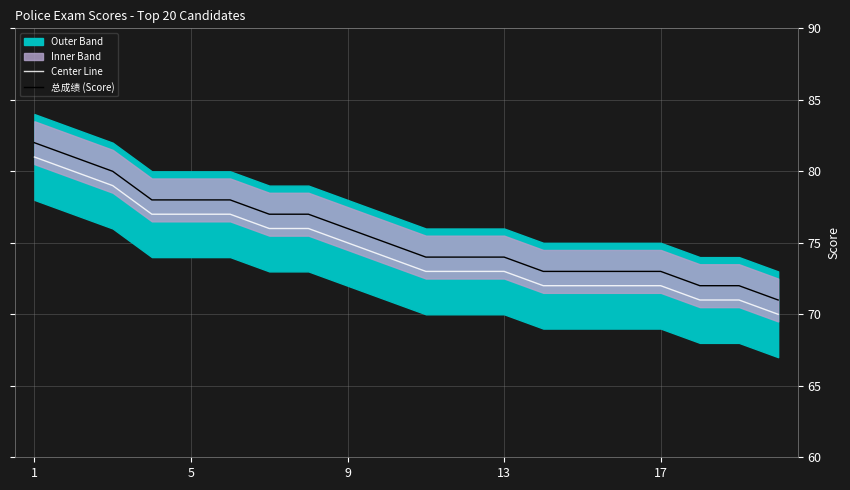

What is the difference between the Center Line values at 9 and 5?

2